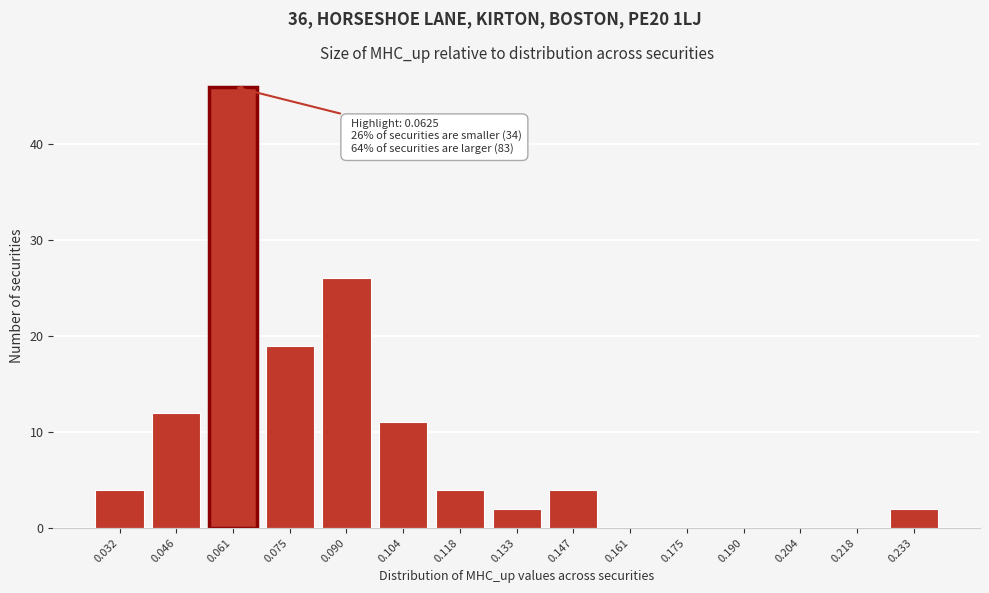

Reading left to right, list all the values displayed in this chart.

0.032=4	0.046=12	0.061=46	0.075=19	0.090=26	0.104=11	0.118=4	0.133=2	0.147=4	0.161=0	0.175=0	0.190=0	0.204=0	0.218=0	0.233=2